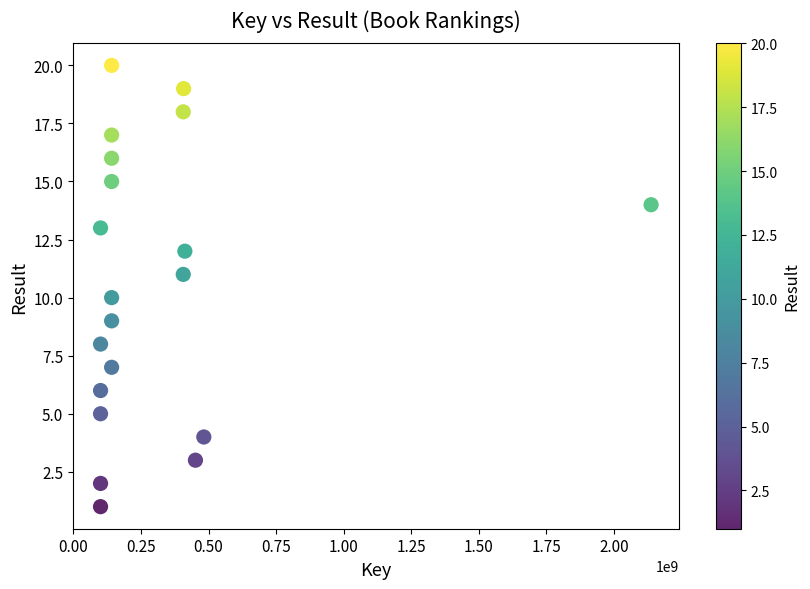

What is the range of X values (max minus min)?

2037251472